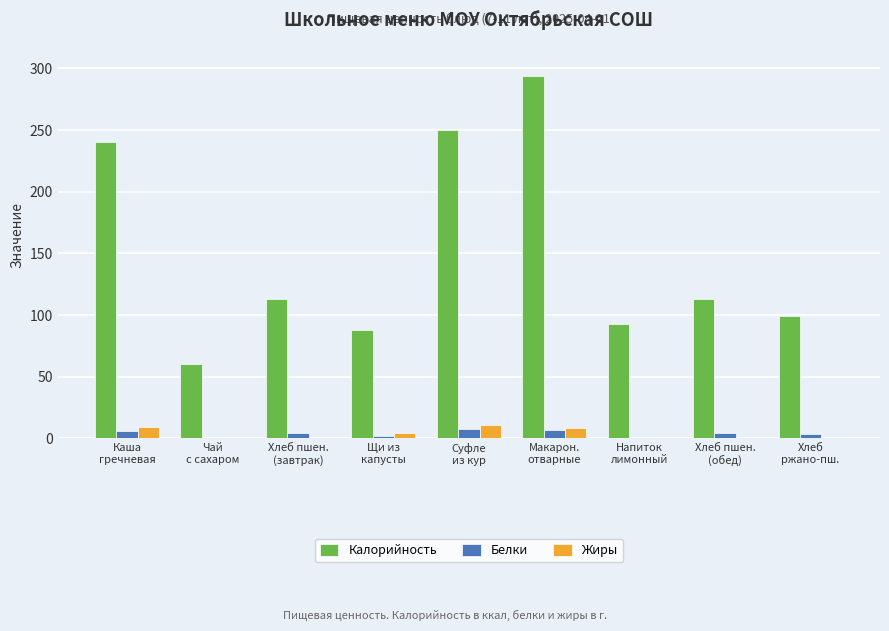

What is the greatest value displayed?

294.0